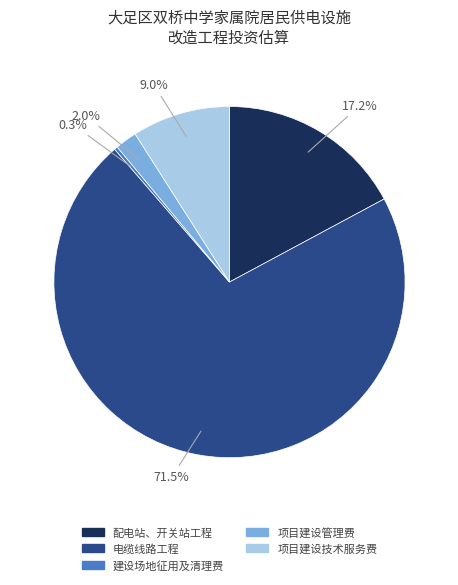

To the nearest percent, what is the difference between the largest and smallest slice percentages?

71%